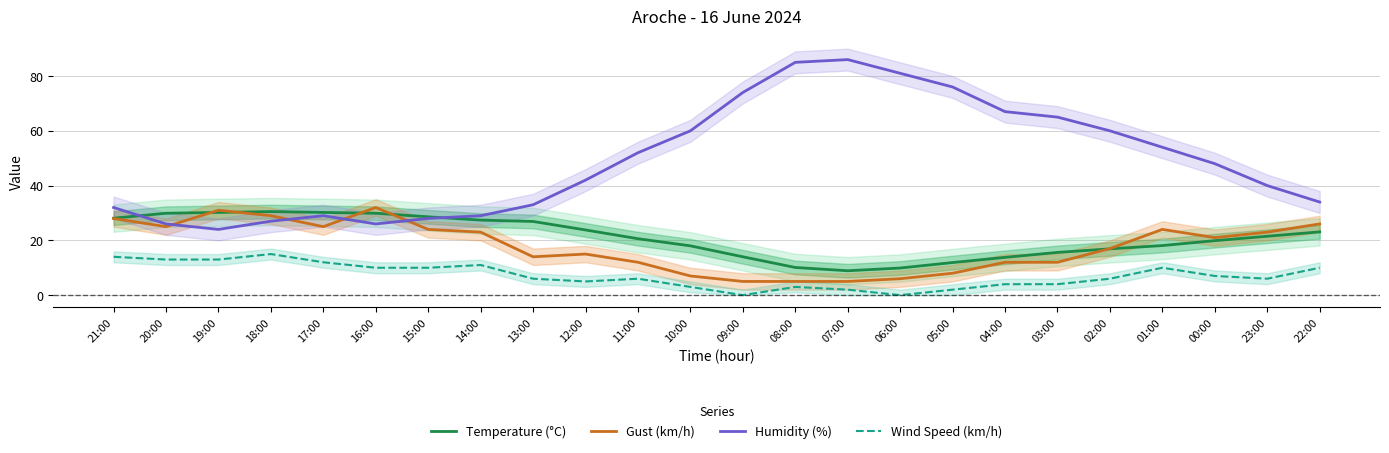

Reading left to right, transcribe all the data shown in this chart.

Temperature (°C): 28.1	29.9	30.2	30.5	30.2	29.9	28.6	27.4	26.9	23.8	20.6	18.0	14.0	10.1	8.9	9.9	11.9	13.8	15.6	16.9	18.1	19.9	21.5	23.1
Gust (km/h): 28.0	25.0	31.0	29.0	25.0	32.0	24.0	23.0	14.0	15.0	12.0	7.0	5.0	5.0	5.0	6.0	8.0	12.0	12.0	17.0	24.0	21.0	23.0	26.0
Humidity (%): 32.0	26.0	24.0	27.0	29.0	26.0	28.0	29.0	33.0	42.0	52.0	60.0	74.0	85.0	86.0	81.0	76.0	67.0	65.0	60.0	54.0	48.0	40.0	34.0
Wind Speed (km/h): 14.0	13.0	13.0	15.0	12.0	10.0	10.0	11.0	6.0	5.0	6.0	3.0	0.0	3.0	2.0	0.0	2.0	4.0	4.0	6.0	10.0	7.0	6.0	10.0